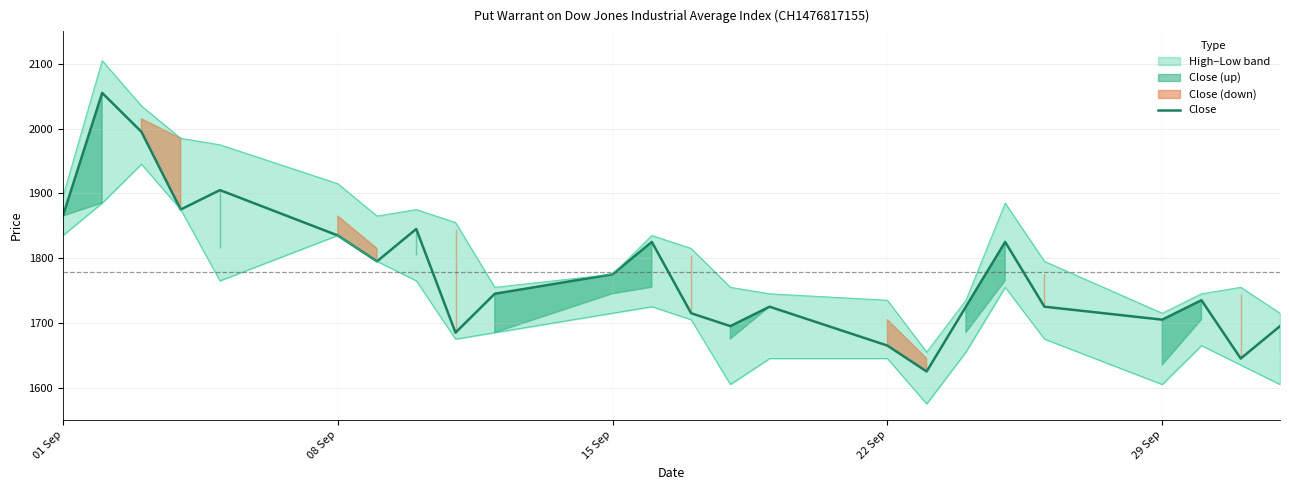

How many lines are shown in the chart?

1